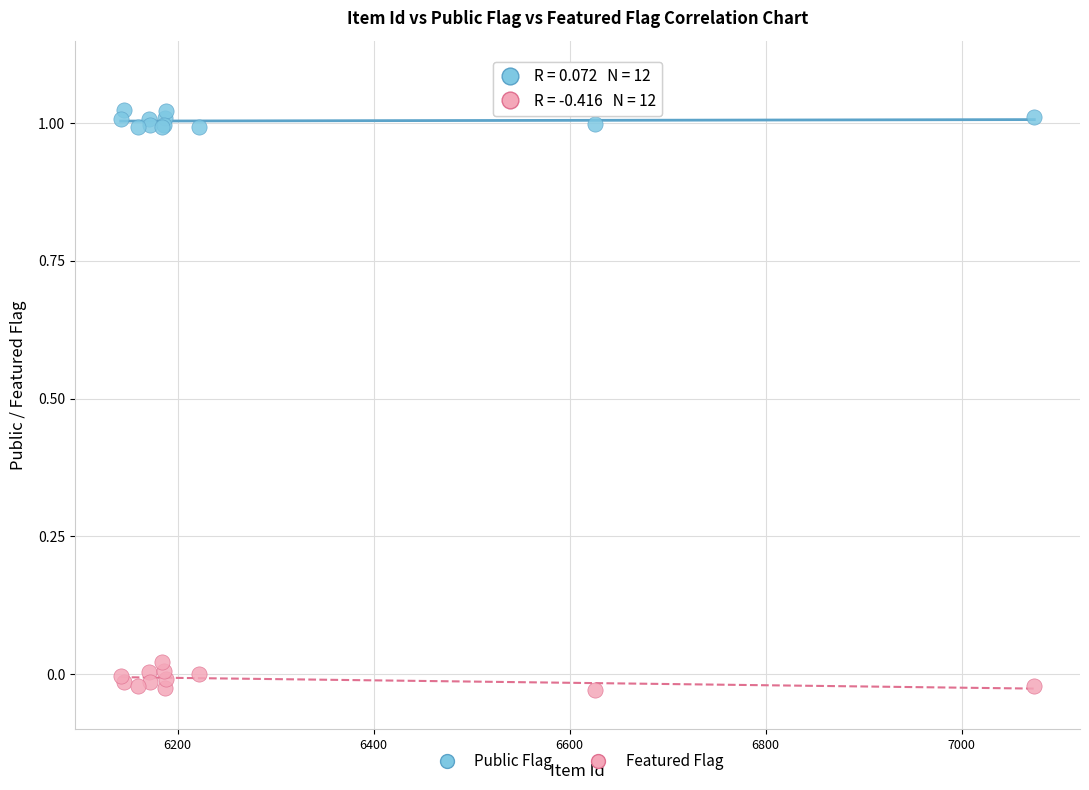

What are all the series names shown in the legend?

Public Flag, Featured Flag